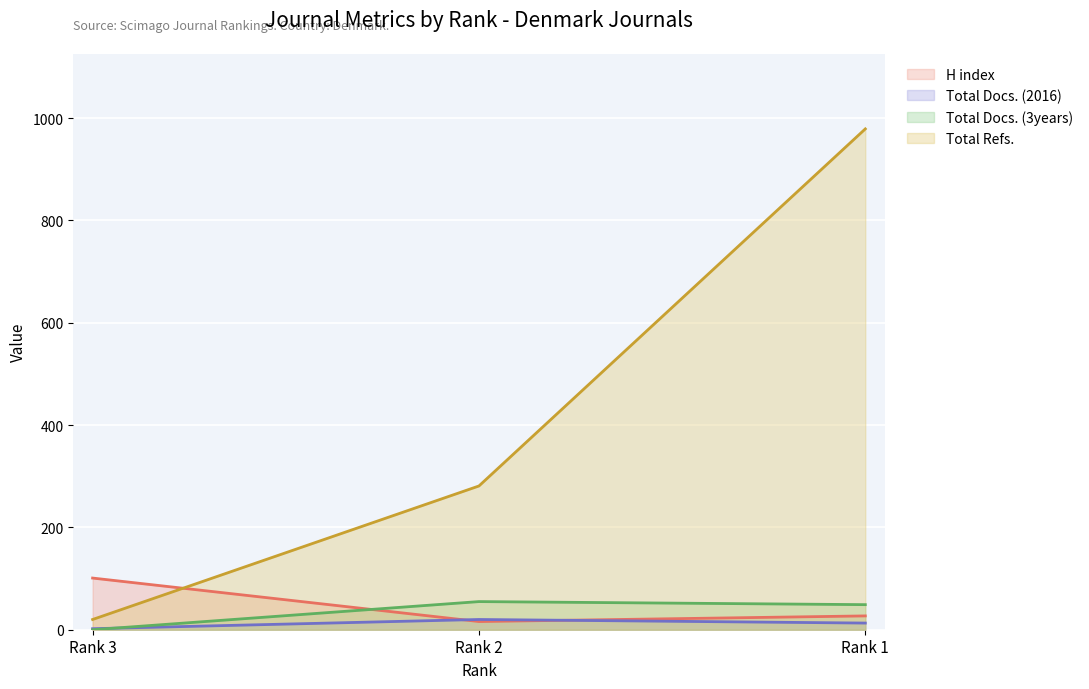

At which category is the sum across all series the highest?

Rank 1